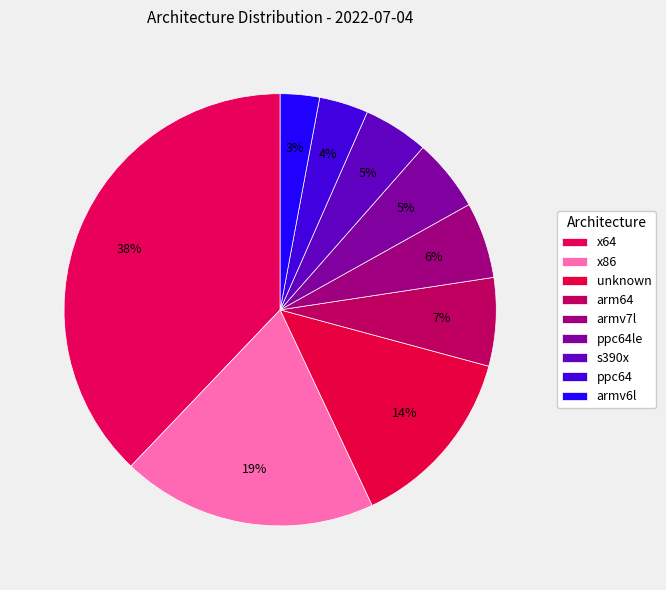

Which category has the biggest portion of the pie?

x64